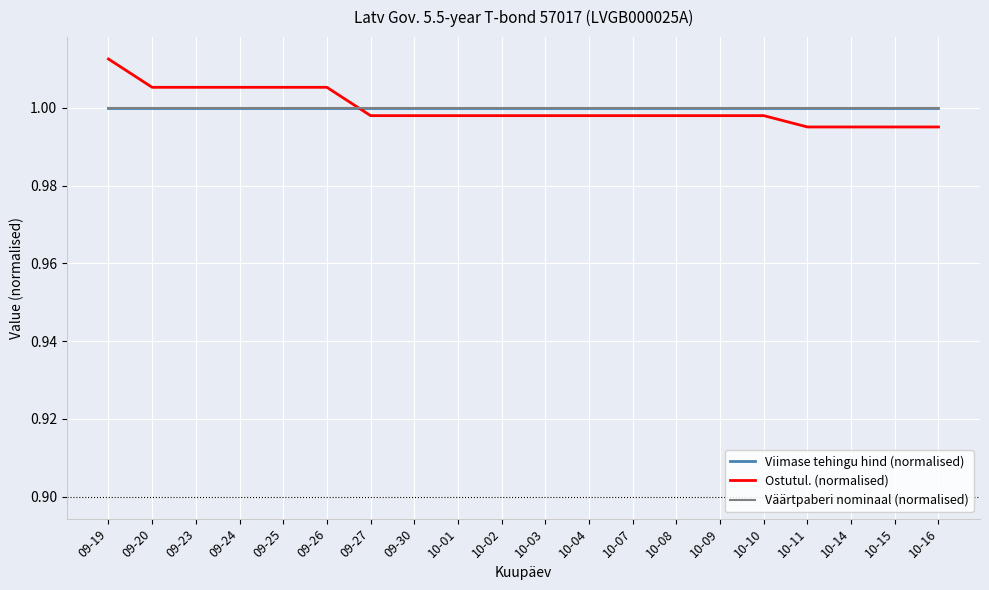

True or false: Väärtpaberi nominaal (normalised) and Viimase tehingu hind (normalised) cross at least once.

False